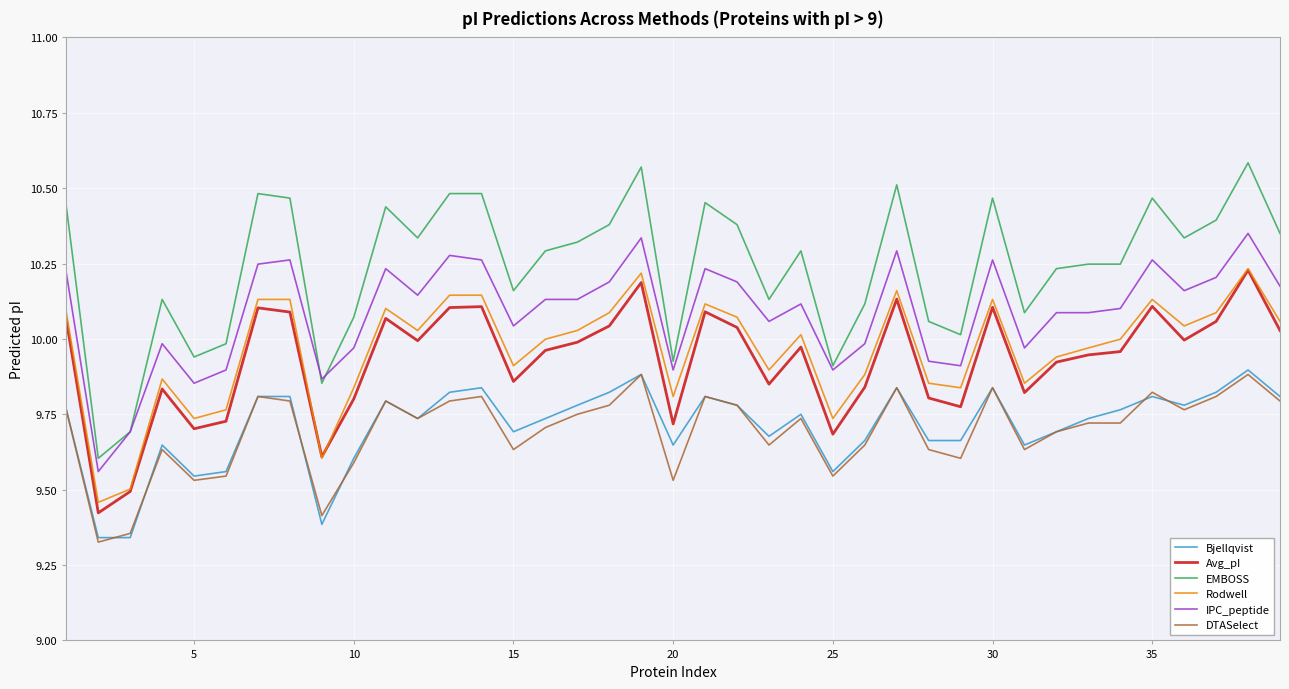

Which series has the largest range (max minus min)?

EMBOSS